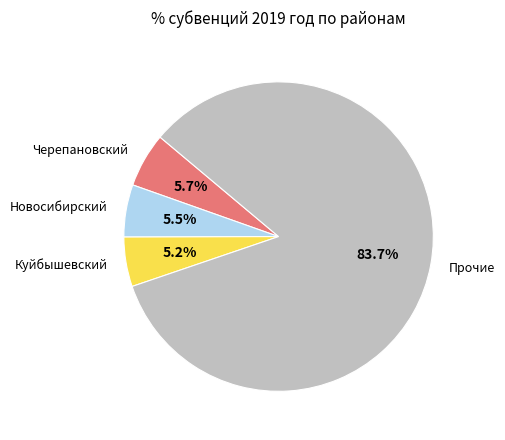

Is the sum of Черепановский and Куйбышевский greater than half?

No